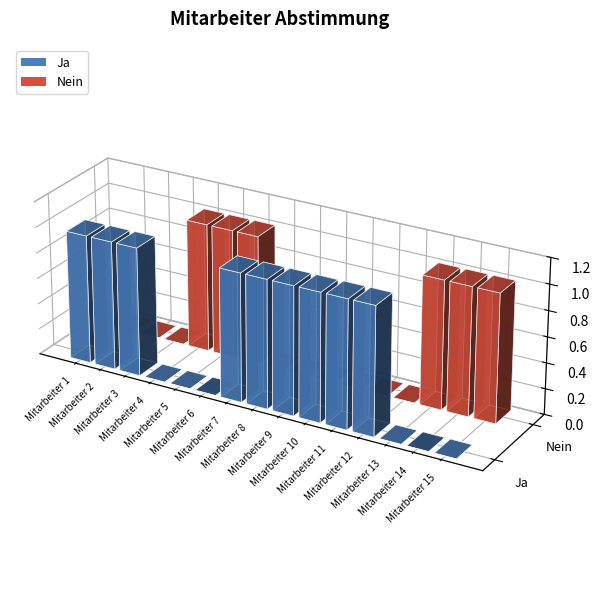

How many data points in Ja are less than 1?

6